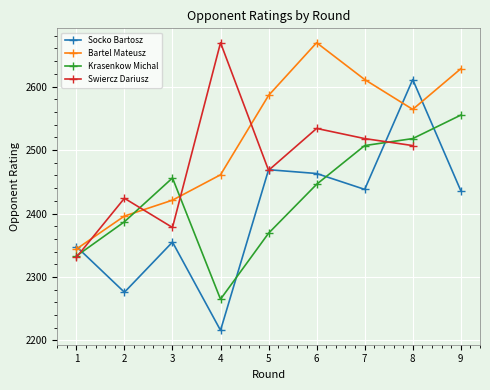

The Bartel Mateusz series shows 803 at 6. True or false?

False